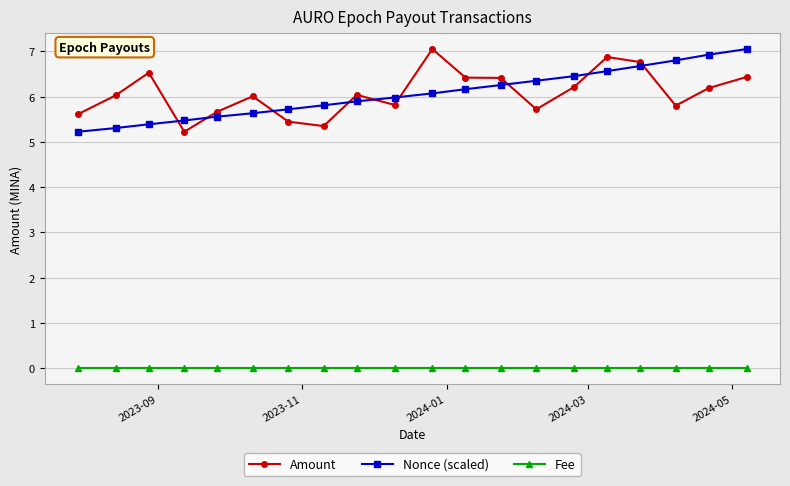

At how many categories does at least one series exceed 4?

20